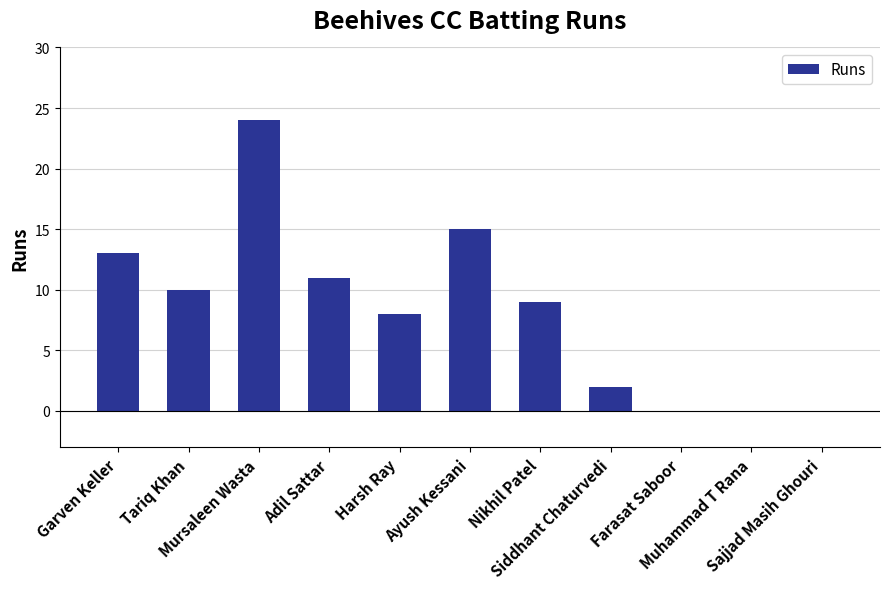

Reading left to right, transcribe all the data shown in this chart.

13	10	24	11	8	15	9	2	0	0	0